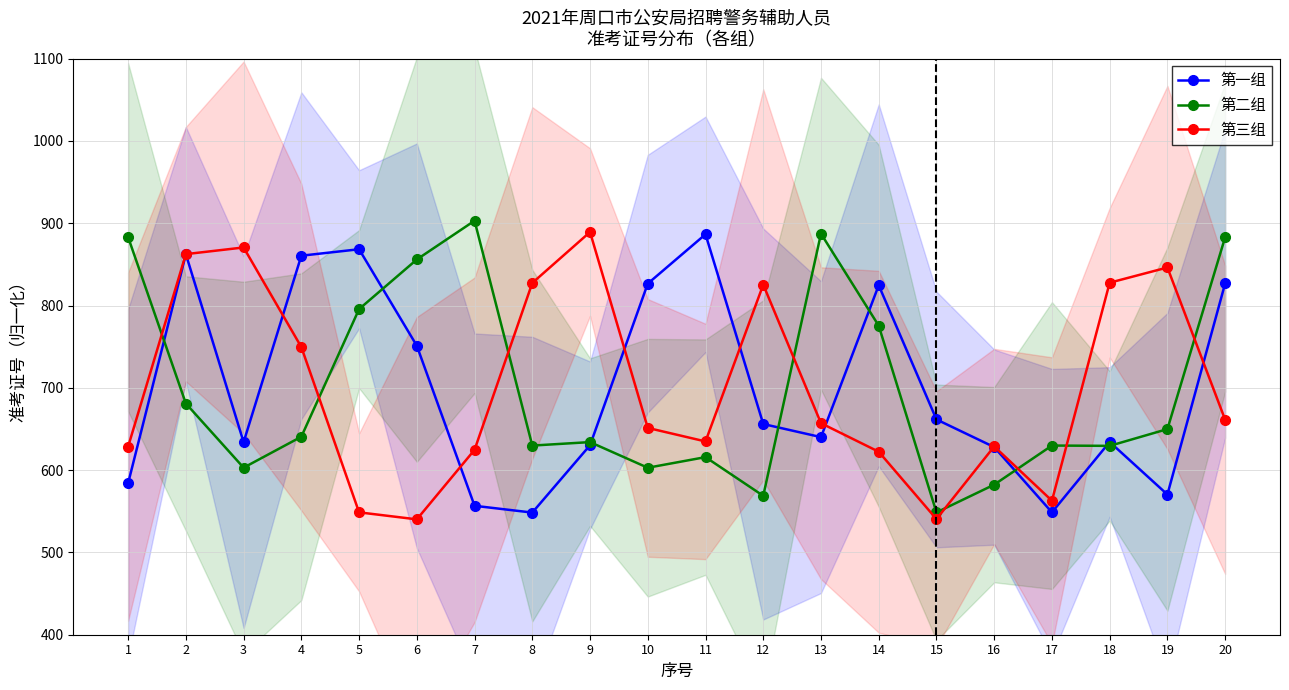

Reading right to left, list all the values displayed in this chart.

第一组: 827.0	570.4	634.2	548.7	628.0	661.6	824.6	640.1	656.0	886.6	826.6	630.3	548.4	556.7	751.2	868.4	860.6	634.0	862.4	584.2
第二组: 883.1	649.9	629.5	629.9	582.3	548.6	775.5	887.4	568.8	615.8	602.9	634.1	629.8	903.1	856.0	795.7	640.6	603.0	681.0	883.1
第三组: 661.2	846.3	827.8	562.8	628.8	540.5	622.4	657.0	825.4	634.9	651.3	889.4	827.5	624.7	540.2	548.7	749.5	870.6	862.5	628.6